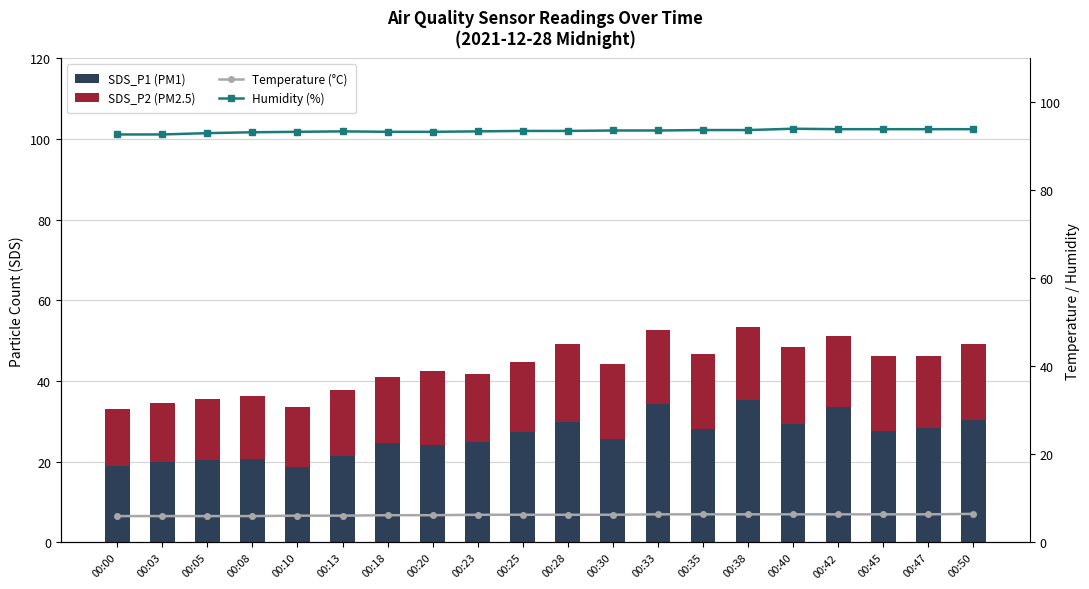

What is the difference between the maximum and minimum values in the SDS_P1 series?

16.6